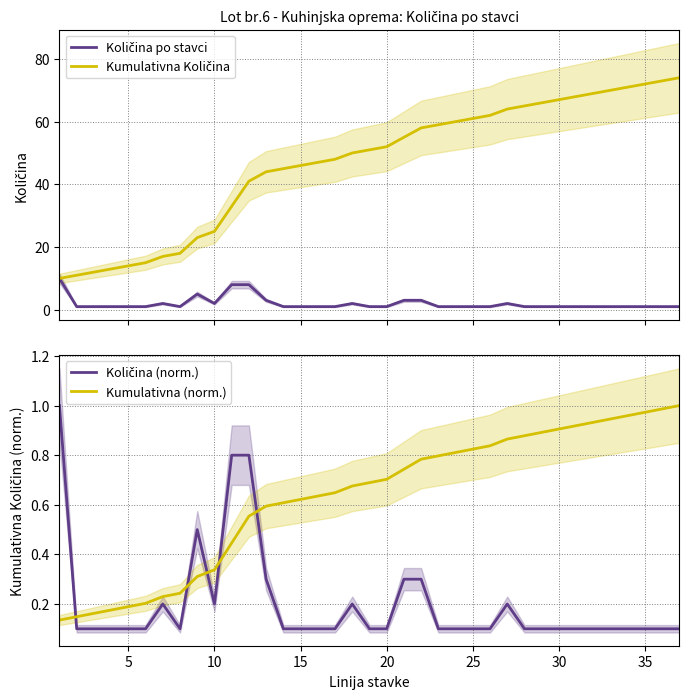

What is the difference between the second highest and second lowest values in the Kumulativna Količina series?

62.0